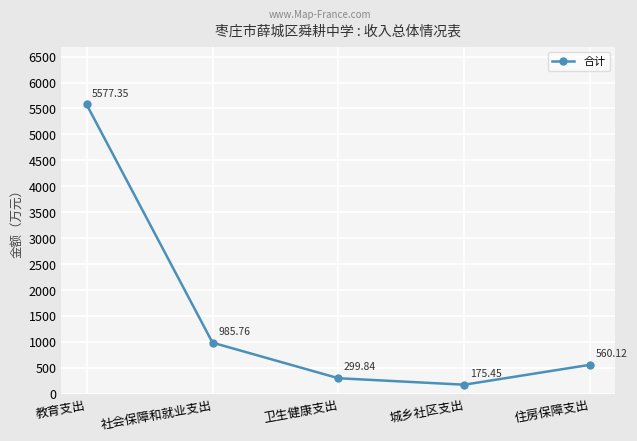

At which label is the value closest to 2876?

社会保障和就业支出